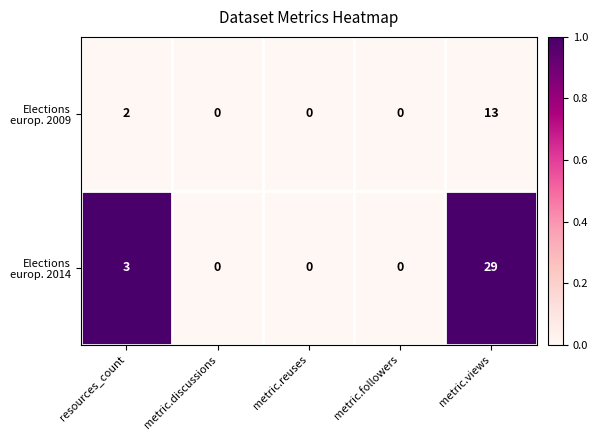

What is the maximum value shown in the chart?

29